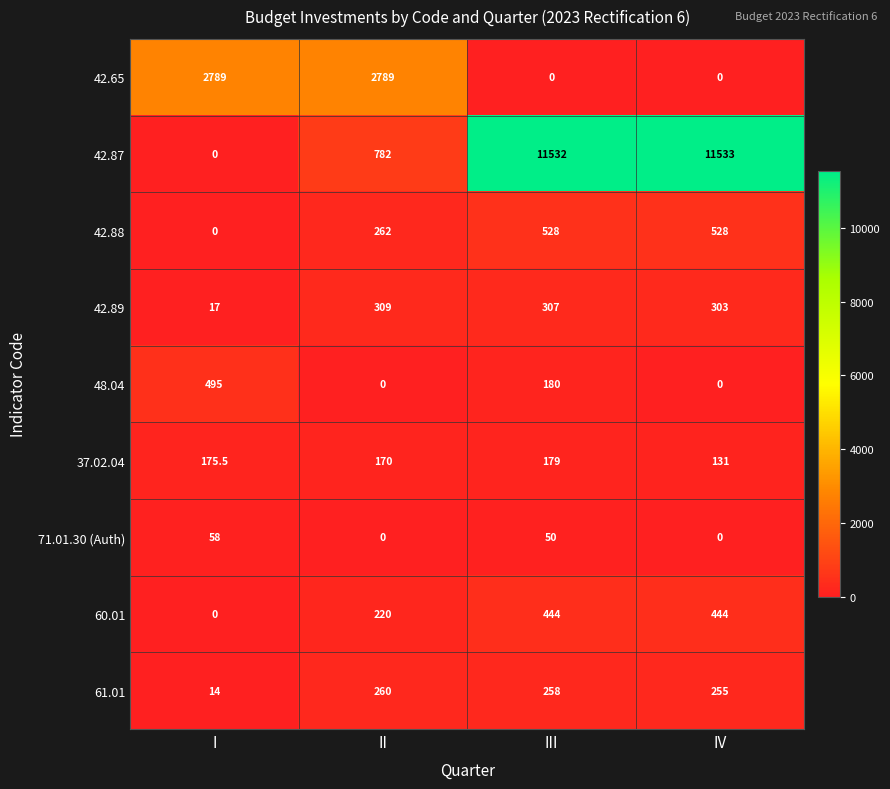

Which series has the largest total across all categories?

42.87